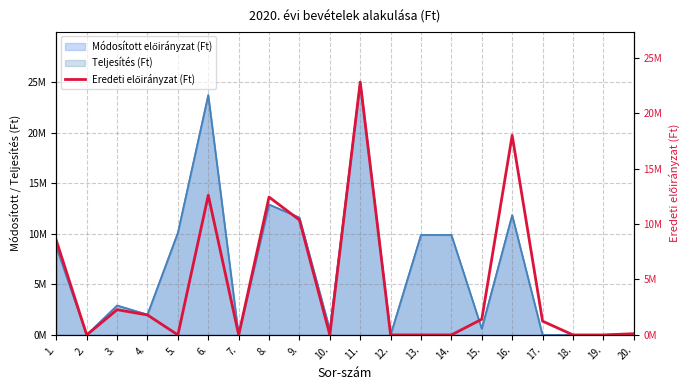

List the labels in order of value, largest first.

11., 16., 6., 8., 9., 1., 3., 4., 15., 17., 20., 2., 5., 7., 10., 12., 13., 14., 18., 19.